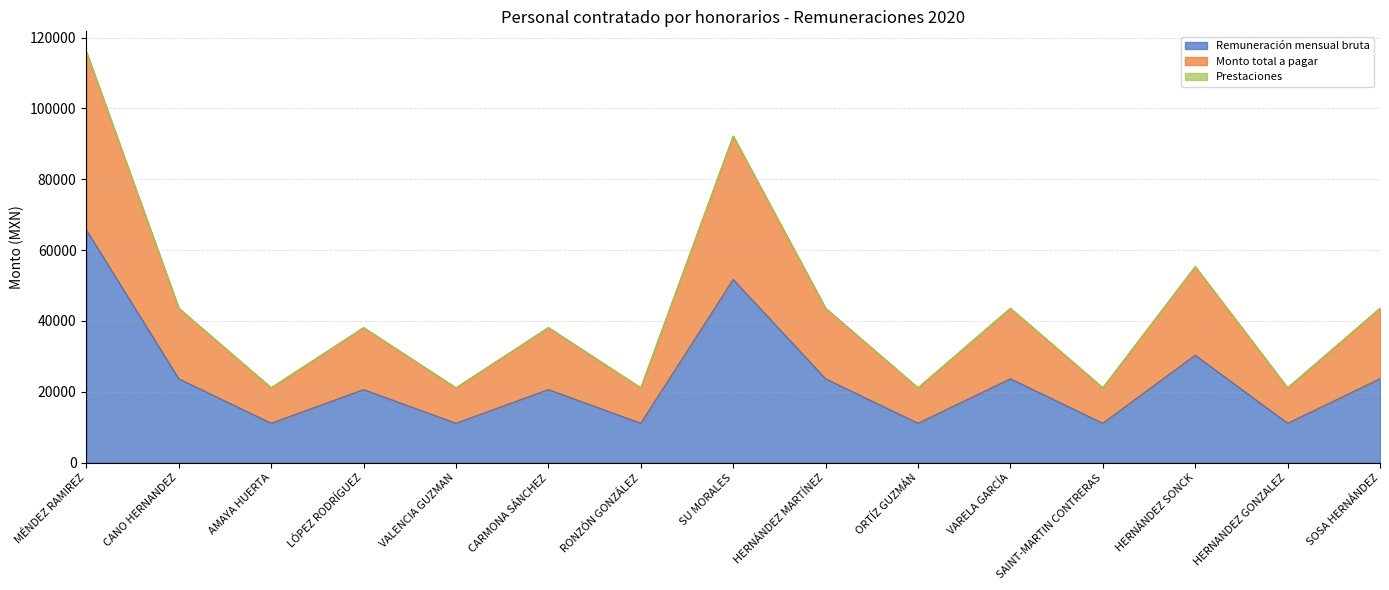

How many interior local peaks does the Monto total a pagar series have?

5